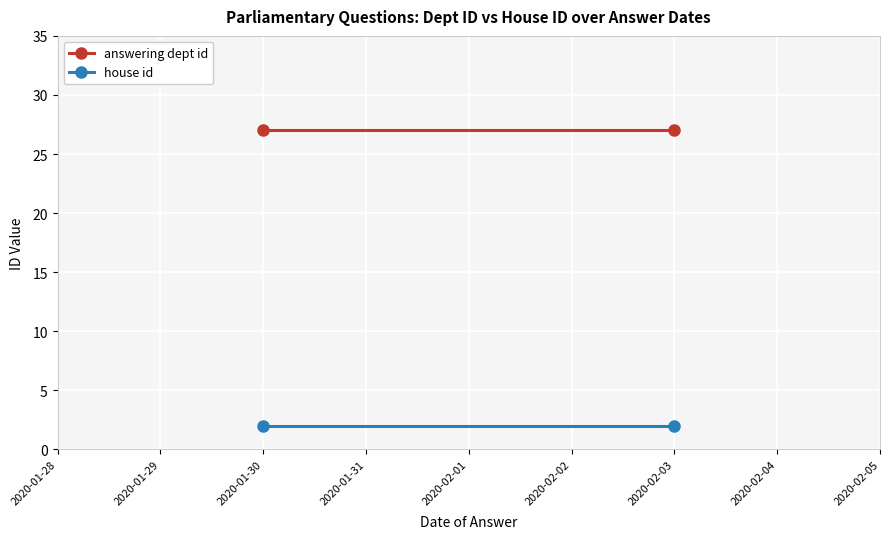

Rank the series at 2020-01-30 from highest to lowest value.

answering dept id, house id